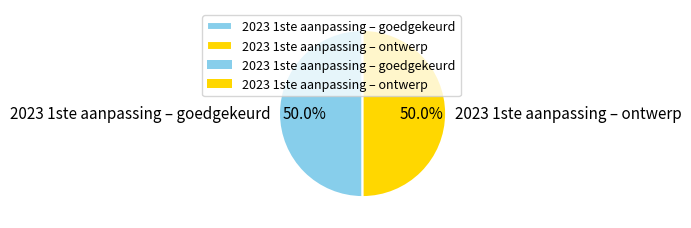

Do 2023 1ste aanpassing – ontwerp and 2023 1ste aanpassing – goedgekeurd together represent more than half of the pie?

Yes